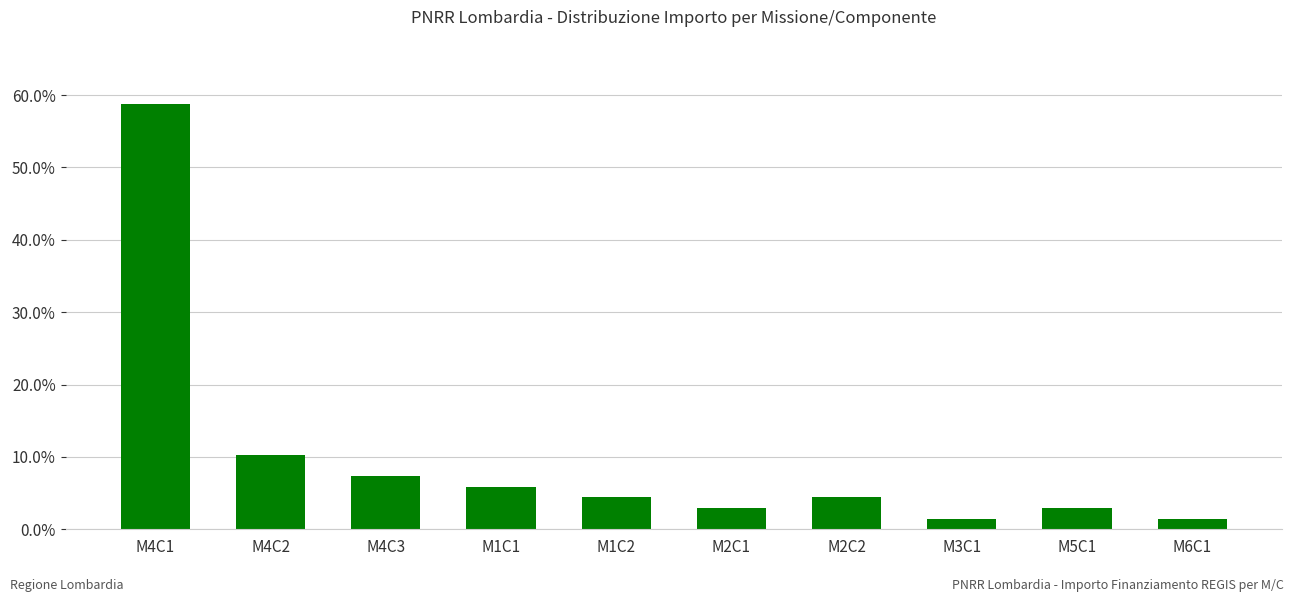

What is the label of the 3rd bar from the left?

M4C3